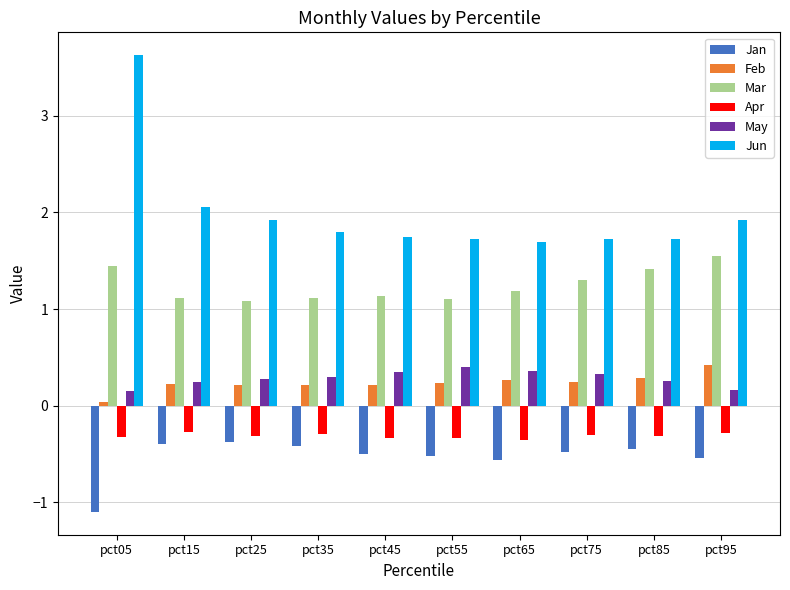

Which series has the largest total across all categories?

Jun